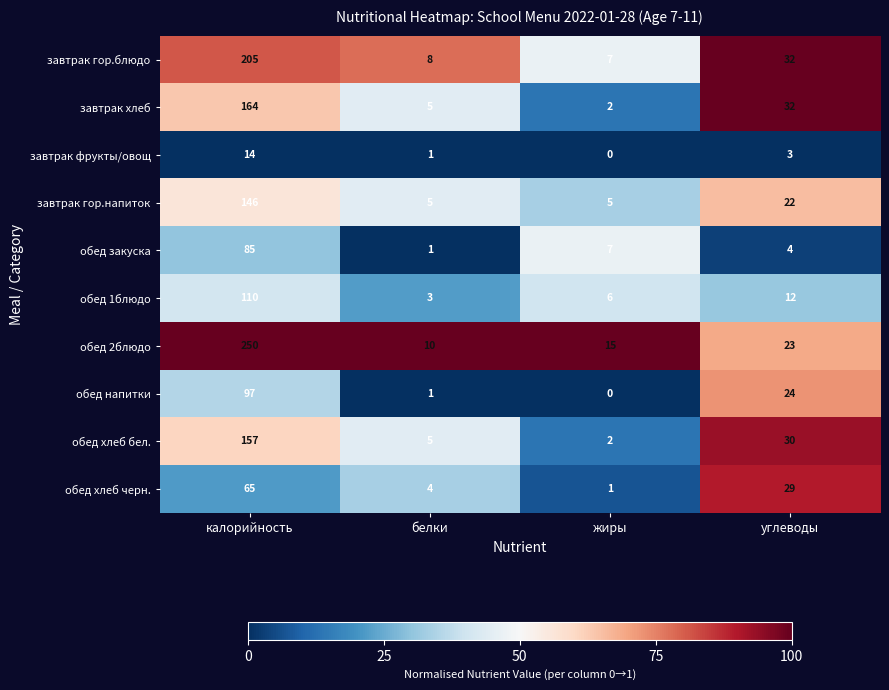

What is the maximum value shown in the chart?

250